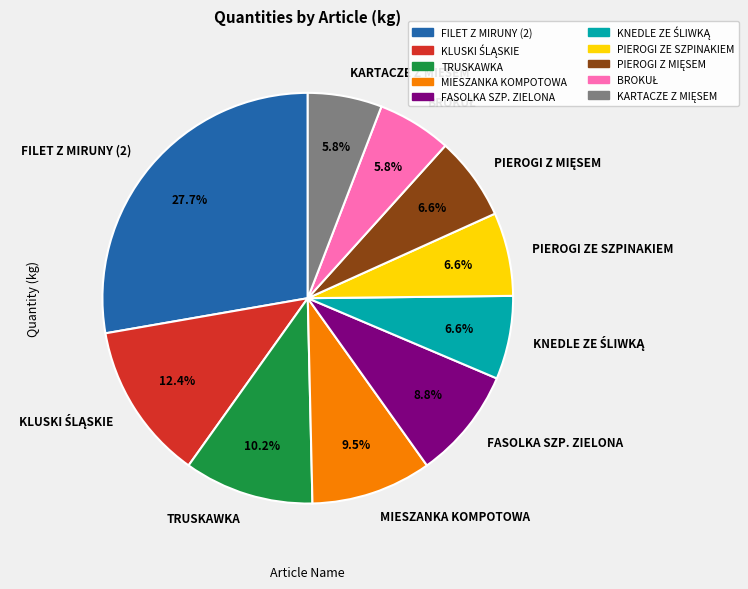

Is there a majority slice in this chart?

No